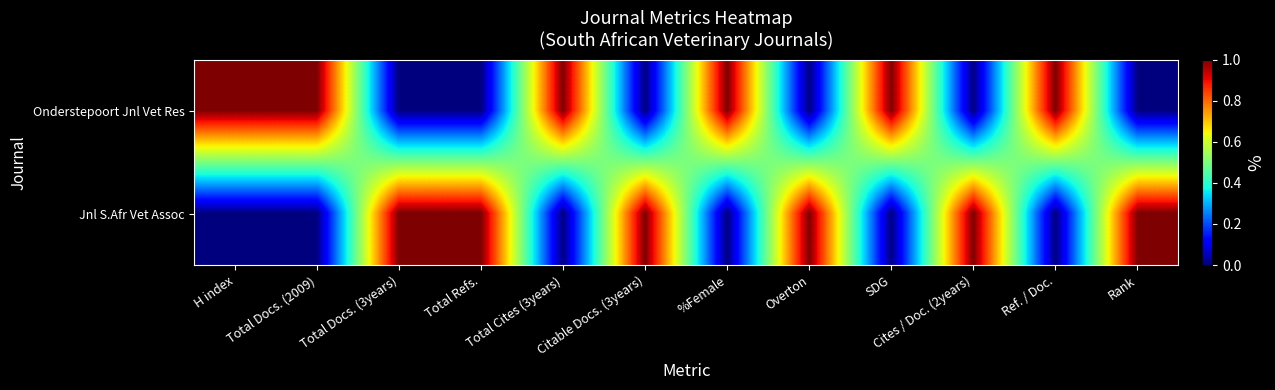

Which series changed the most between SDG and Rank?

Onderstepoort Jnl Vet Res